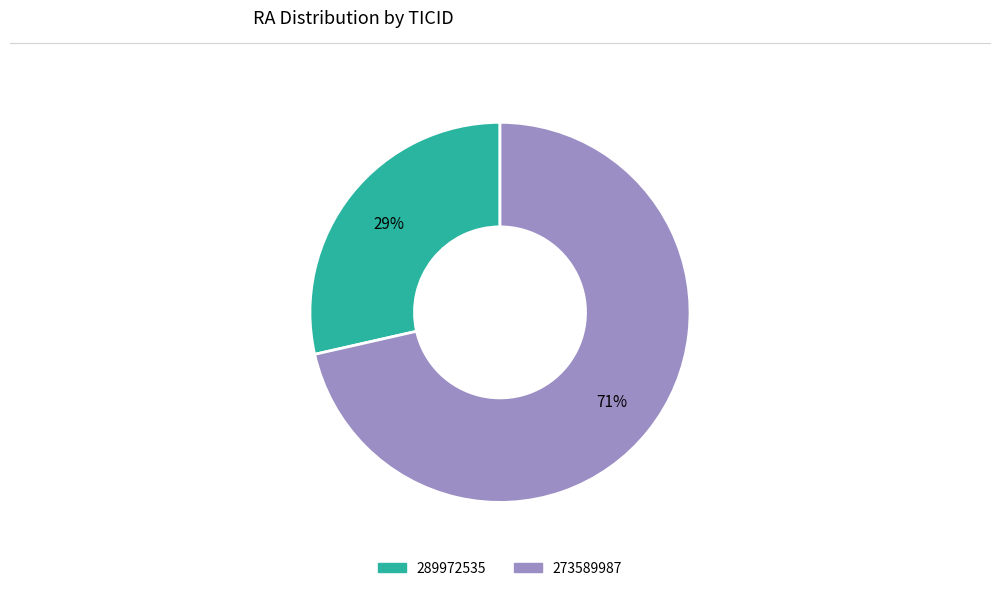

To the nearest percent, what percentage of the pie is 273589987?

71%